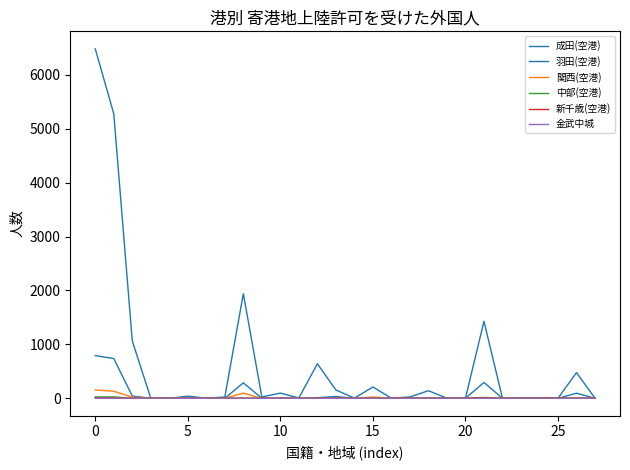

Does the chart have visible grid lines?

No